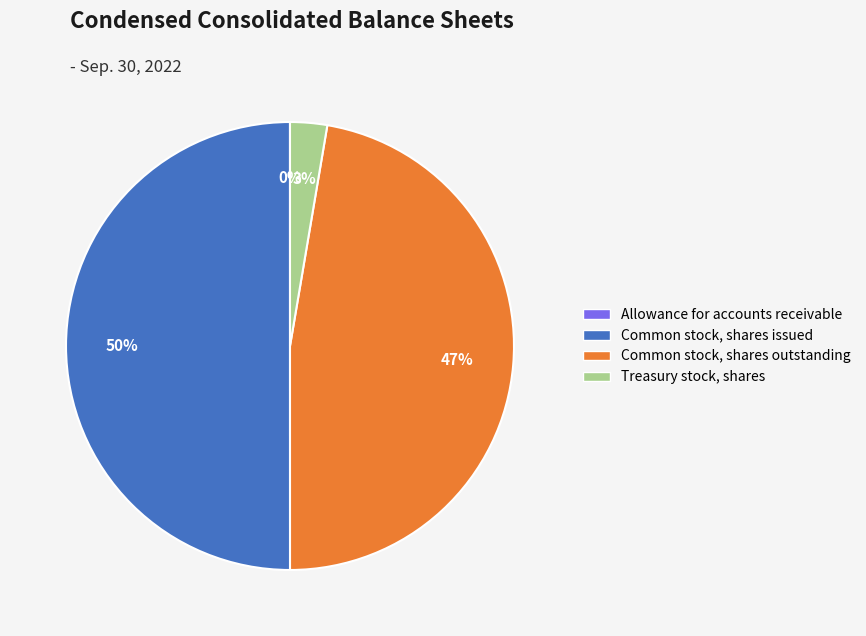

Does Treasury stock, shares account for over 50% of the chart?

No